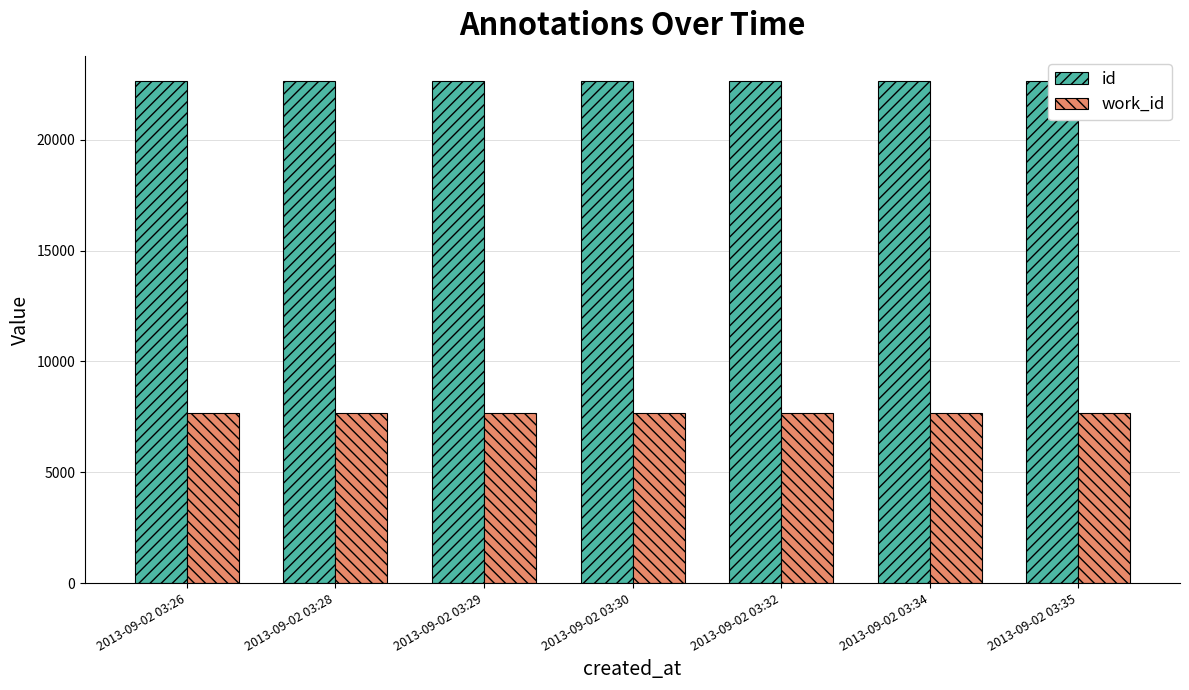

Where does the id series first go above 22647?

2013-09-02 03:32